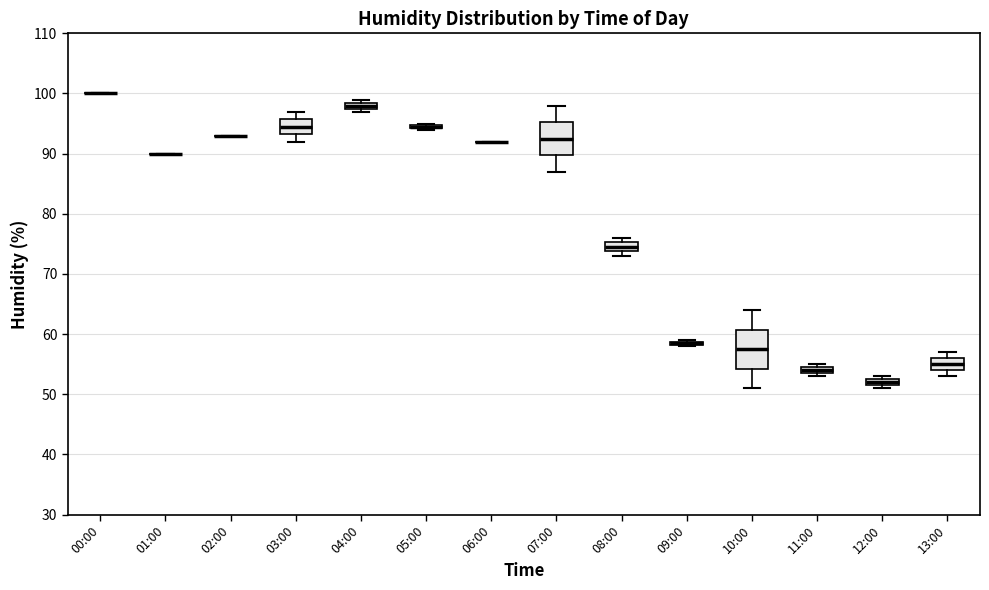

Comparing the boxes themselves (not the whiskers), which one is the tallest?

10:00